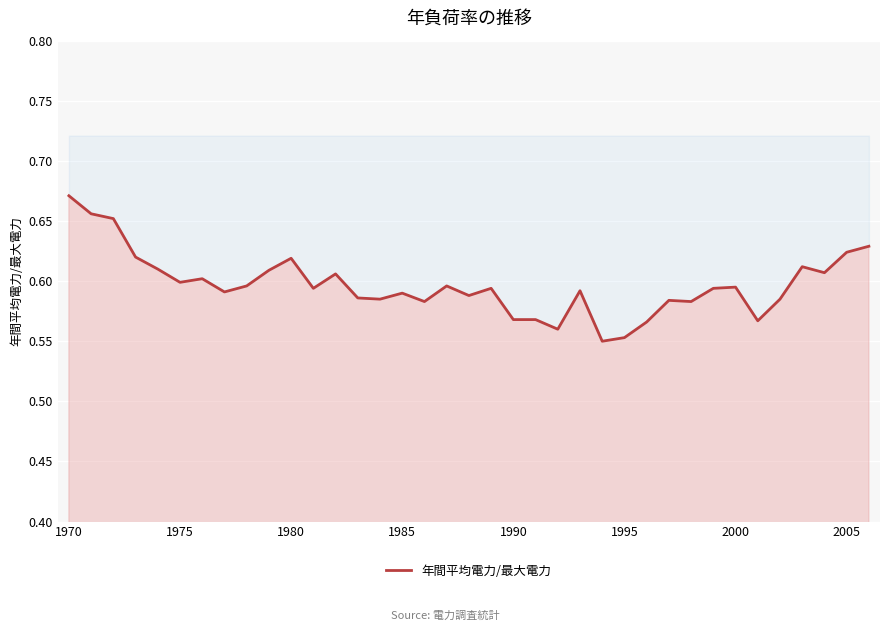

Count the number of categories in the chart.

37